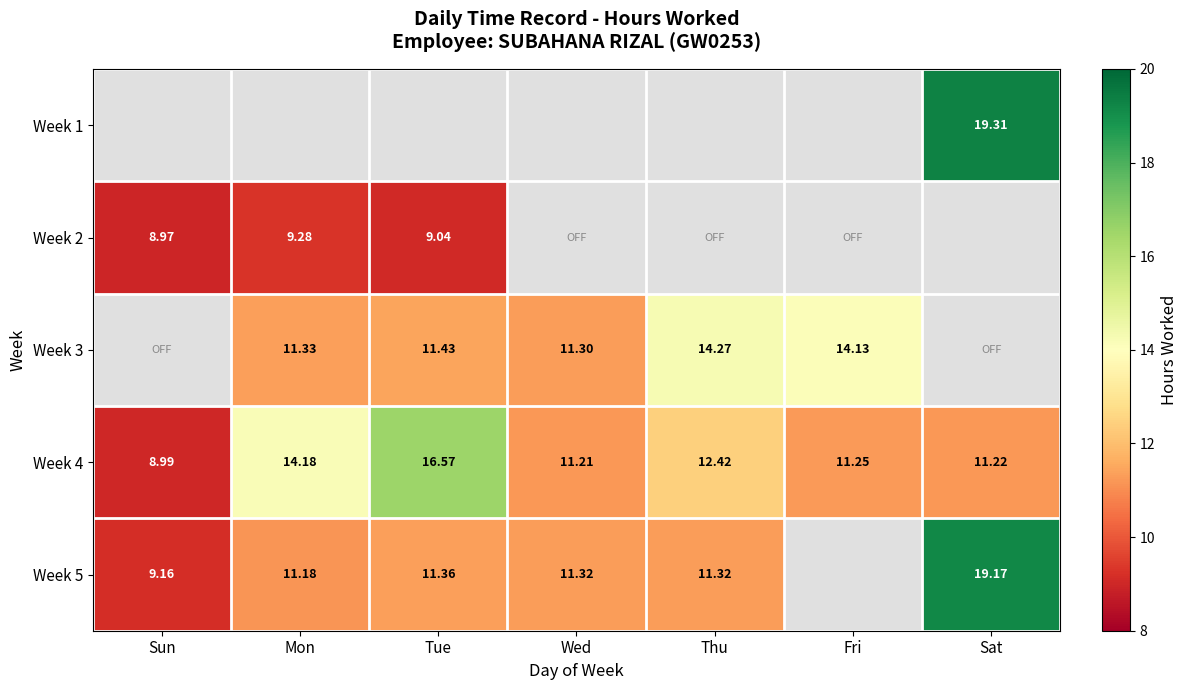

Is the value of Week 3 at Thu greater than the value of Week 4 at Tue?

No